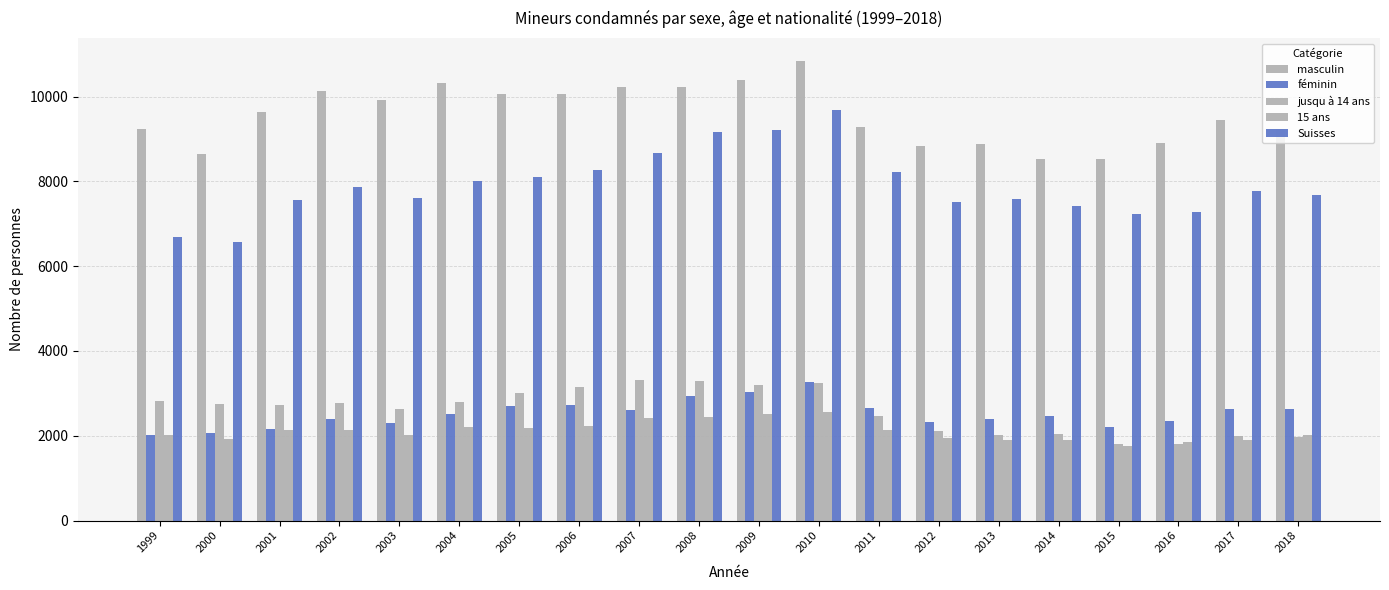

Rank the series at 2005 from lowest to highest value.

15 ans, féminin, jusqu à 14 ans, Suisses, masculin